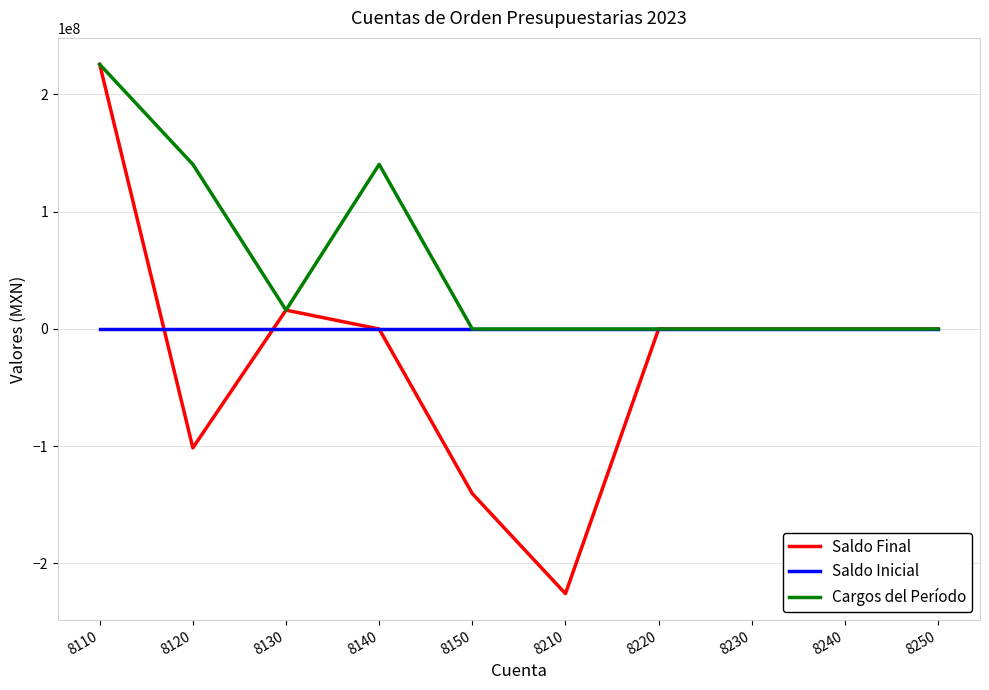

The Saldo Final series shows -182732482.9 at 8150. True or false?

False